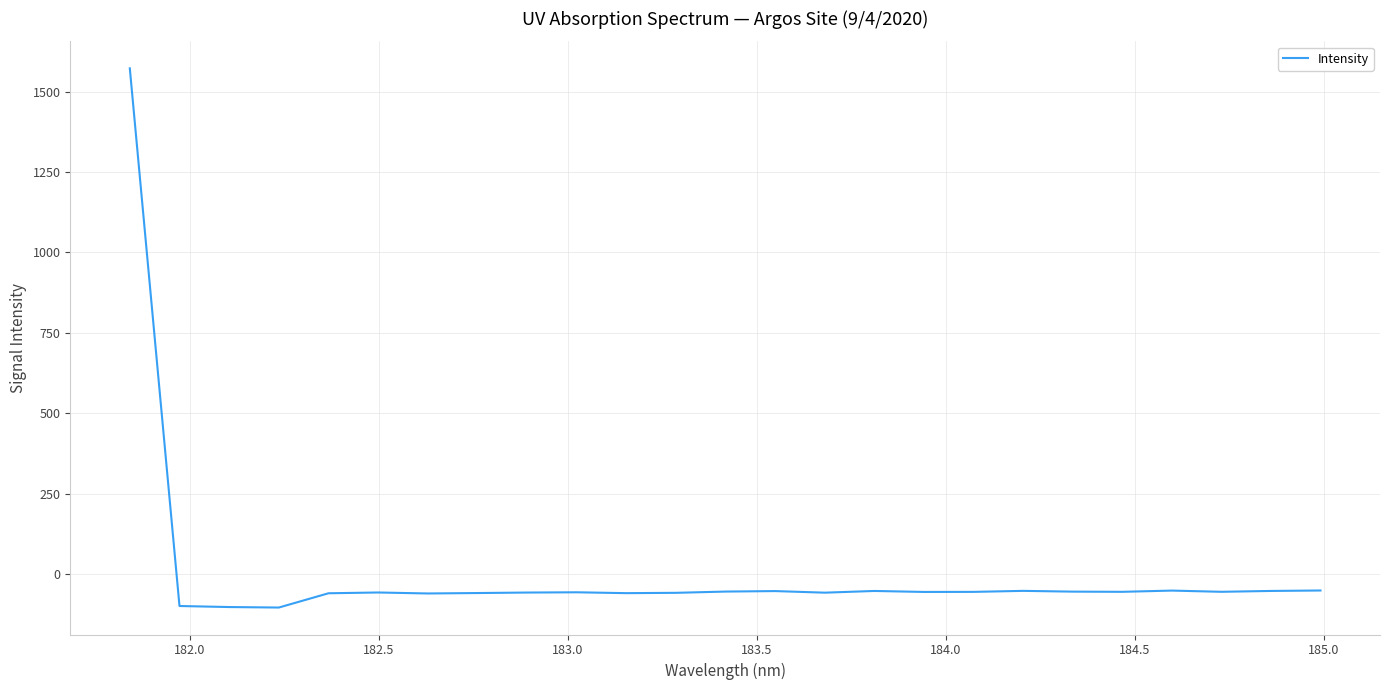

Does the chart display data point markers on the line(s)?

No